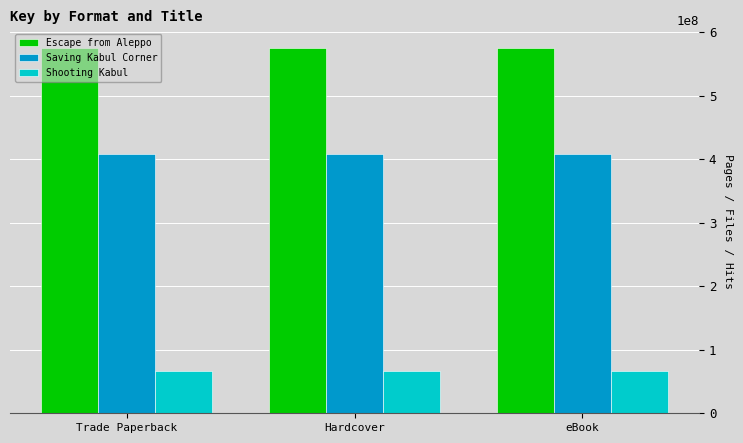

What is the sum of the Shooting Kabul values at eBook and Trade Paperback?

134684004